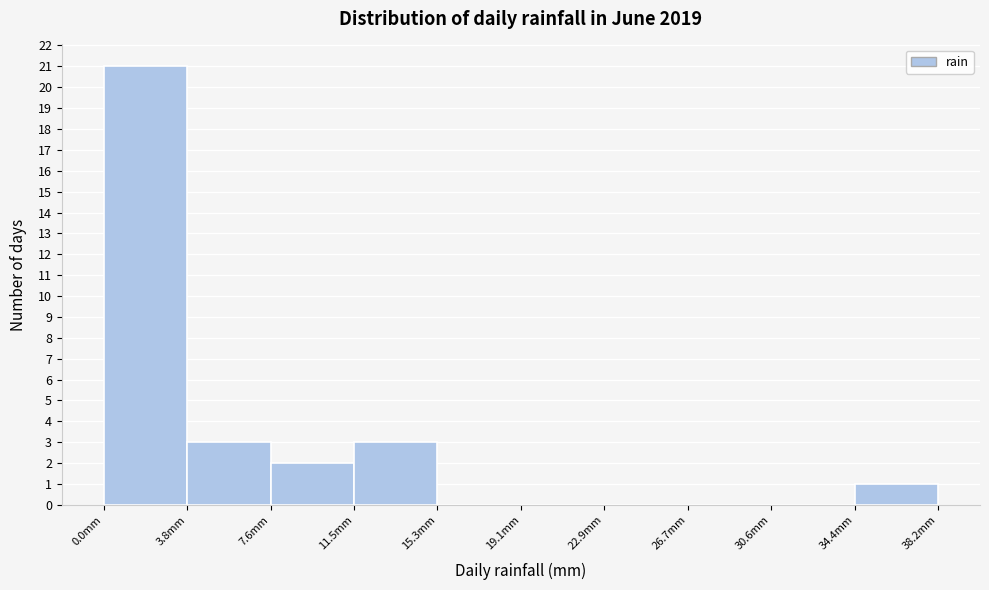

Reading left to right, transcribe this chart: for each bar, give the range it covers on the x-axis and its height. Neither the bar edges nor the heights are printed on the chart, so give them approximately, as read against the axes.

0.0 to 4.0: 21
4.0 to 7.5: 3
7.5 to 11.5: 2
11.5 to 15.5: 3
15.5 to 19.0: 0
19.0 to 23.0: 0
23.0 to 26.5: 0
26.5 to 30.5: 0
30.5 to 34.5: 0
34.5 to 38.0: 1